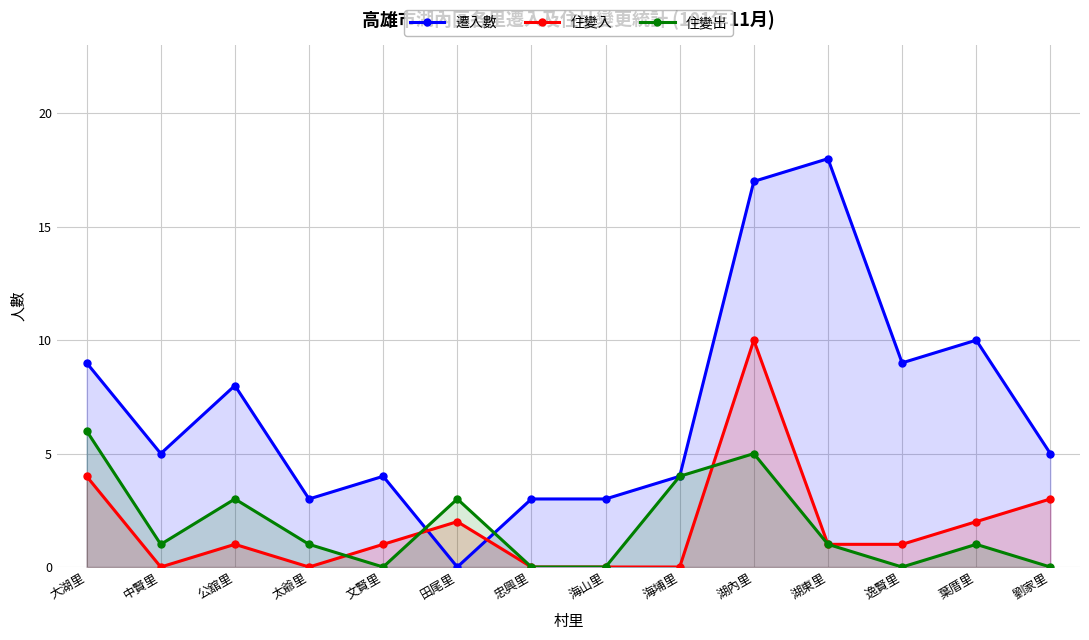

At 逸賢里, list the series in order from smallest to largest.

住變出, 住變入, 遷入數